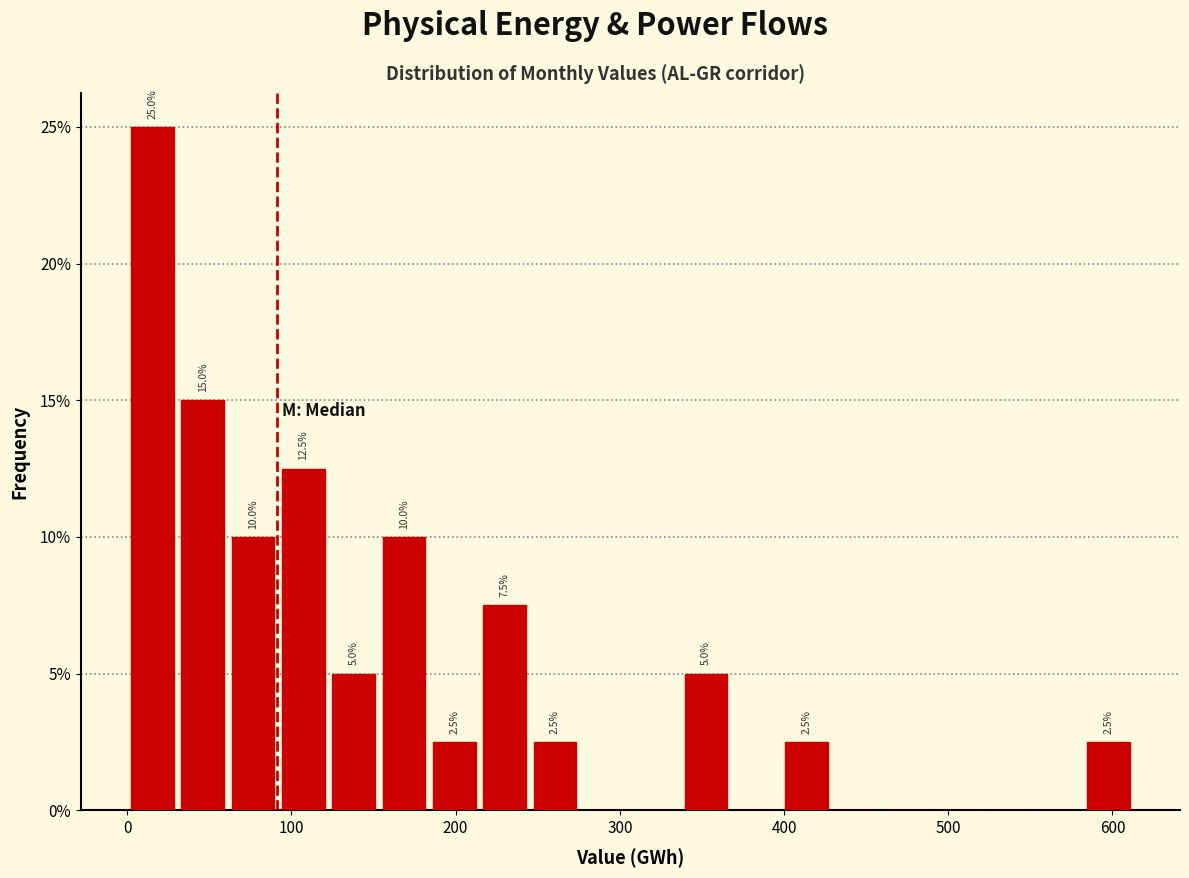

Around what value on the x-axis is the tallest bar? Give the approximate position of its centre, as read against the axis.

20